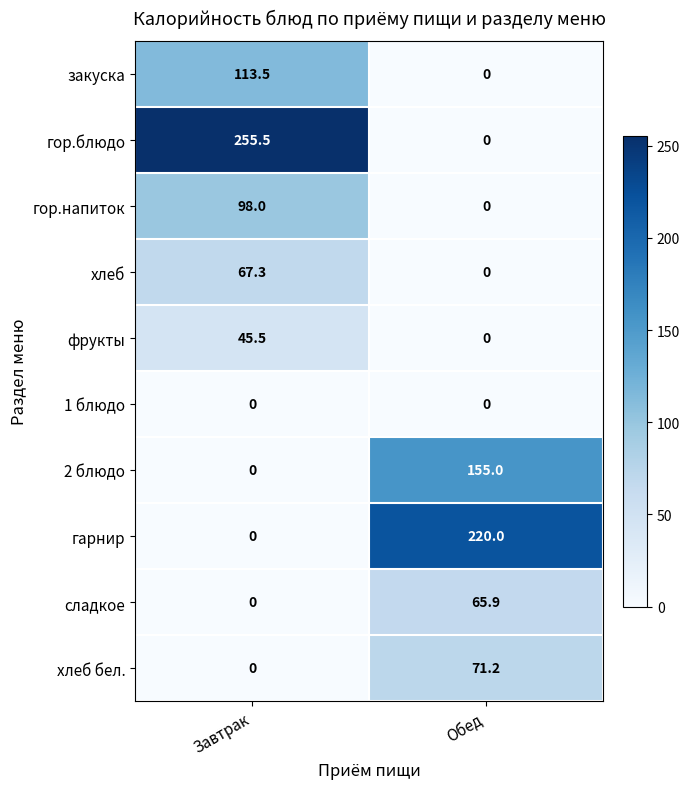

At which label is хлеб бел. closest to 35?

Завтрак